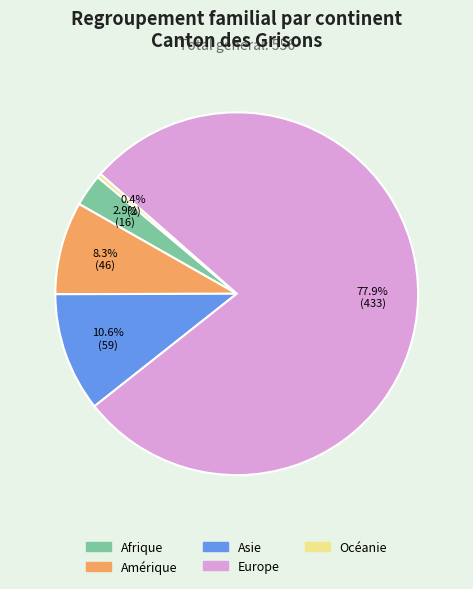

Is Europe the majority of the pie?

Yes